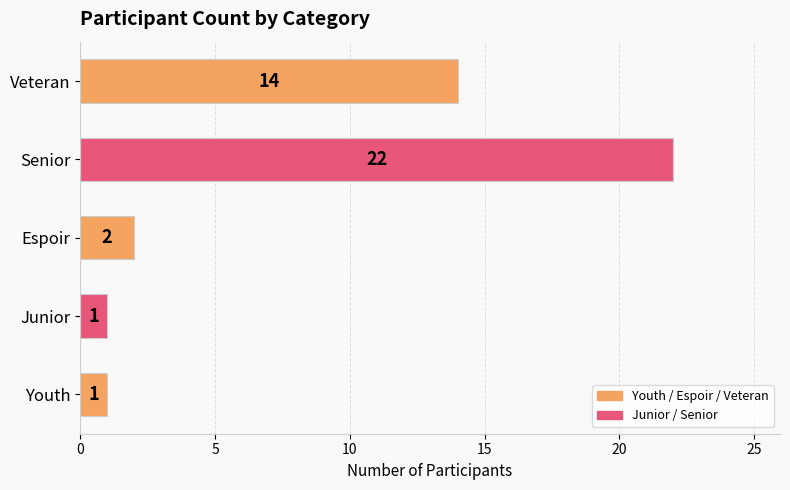

Does the chart contain stacked bars?

No